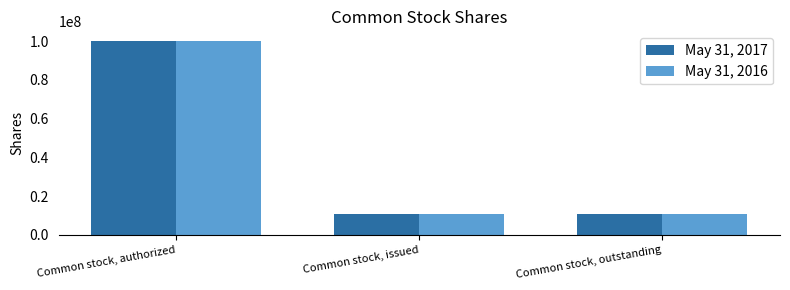

List the series in order of their overall mean, highest first.

May 31, 2016, May 31, 2017